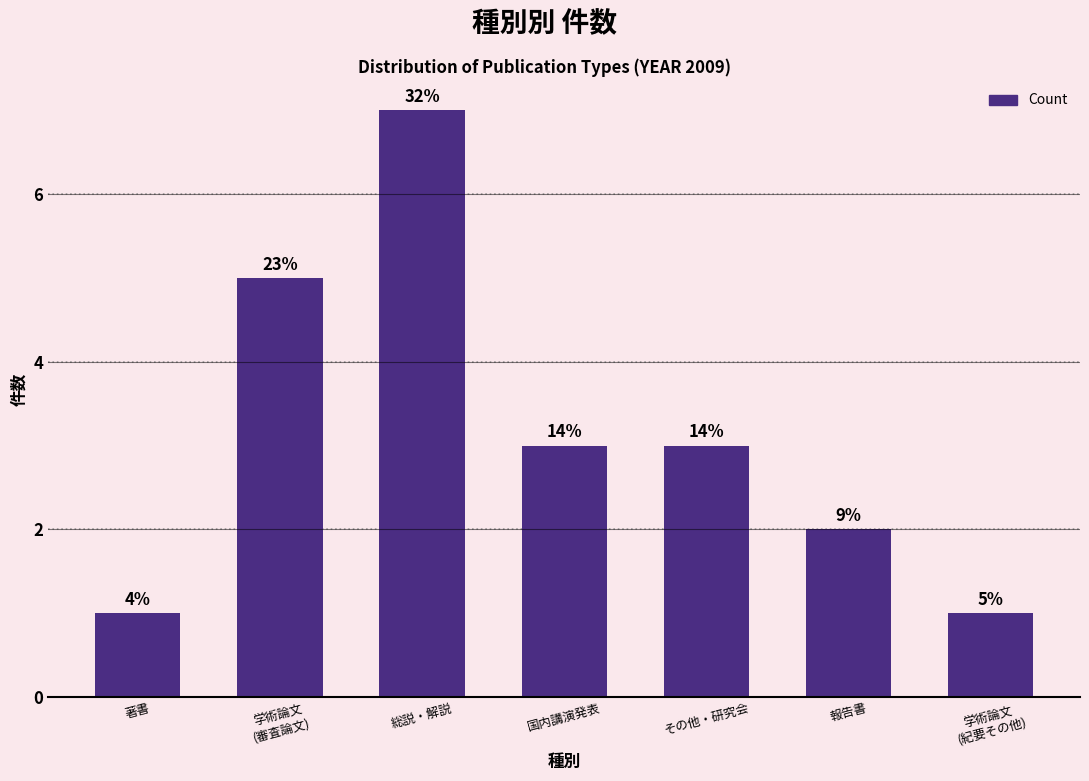

List the labels in order of value, largest first.

総説・解説, 学術論文
(審査論文), 国内講演発表, その他・研究会, 報告書, 著書, 学術論文
(紀要その他)